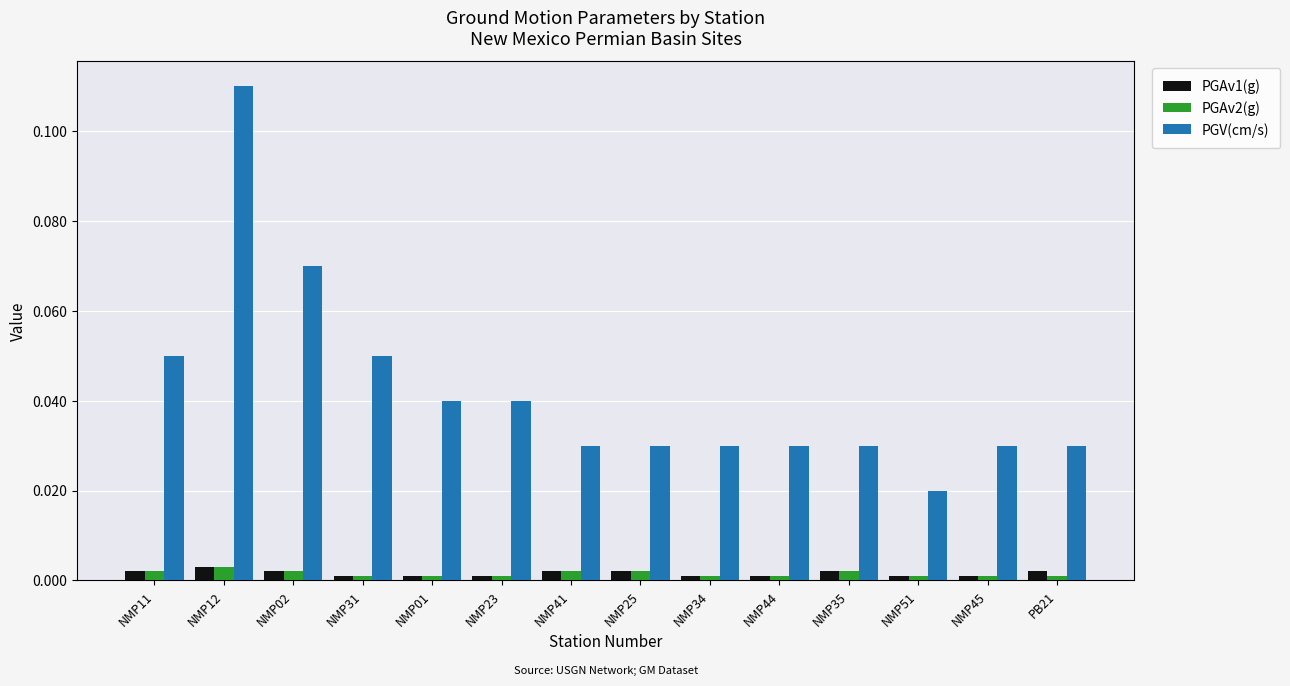

At which category is the sum across all series the highest?

NMP12